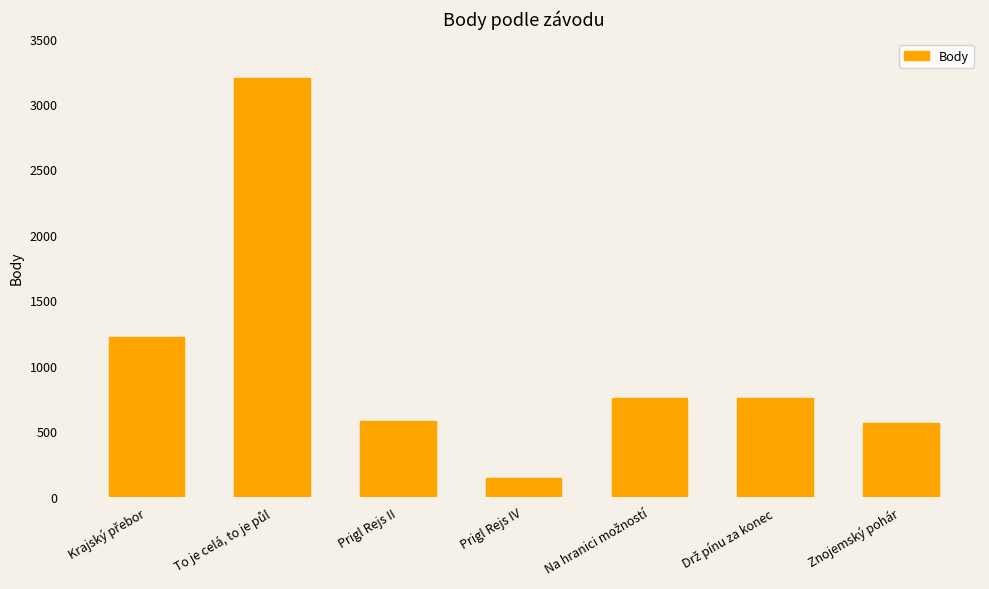

What is the approximate value at Prigl Rejs IV?

147